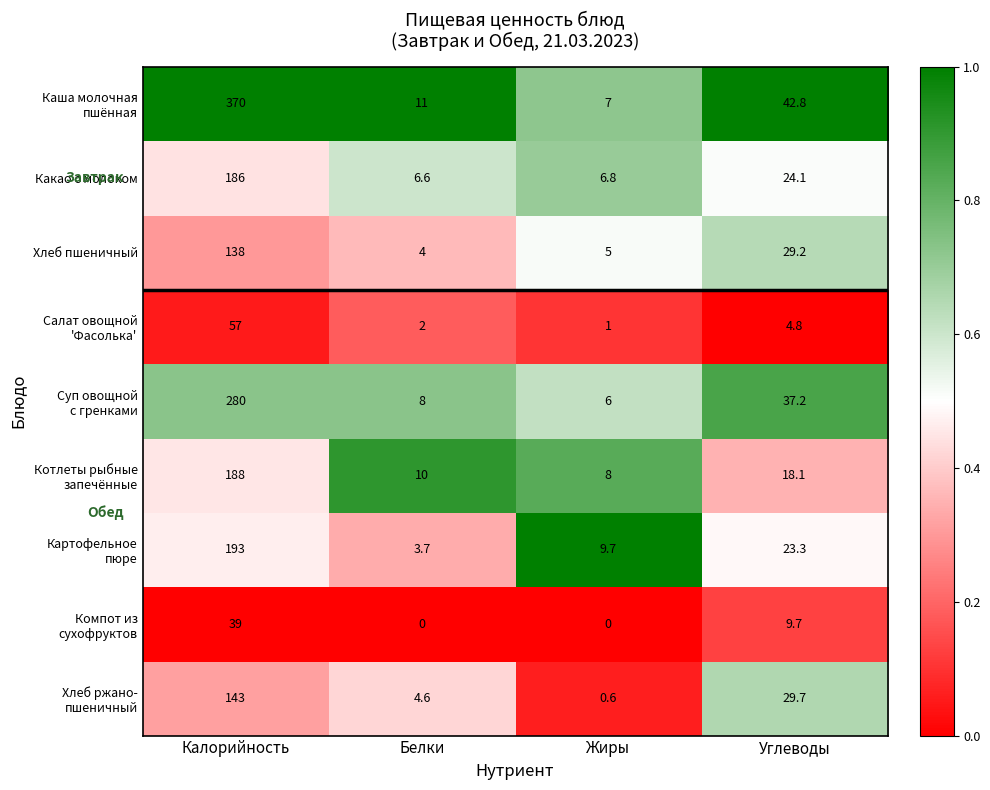

What value does the Хлеб пшеничный series have at Белки?

4.0